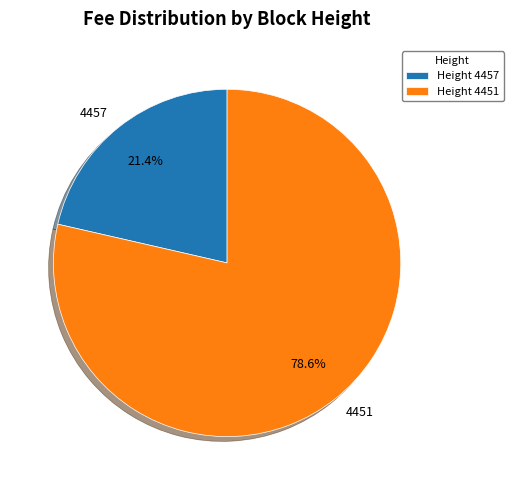

The 4451 slice represents 86% of the pie. True or false?

False